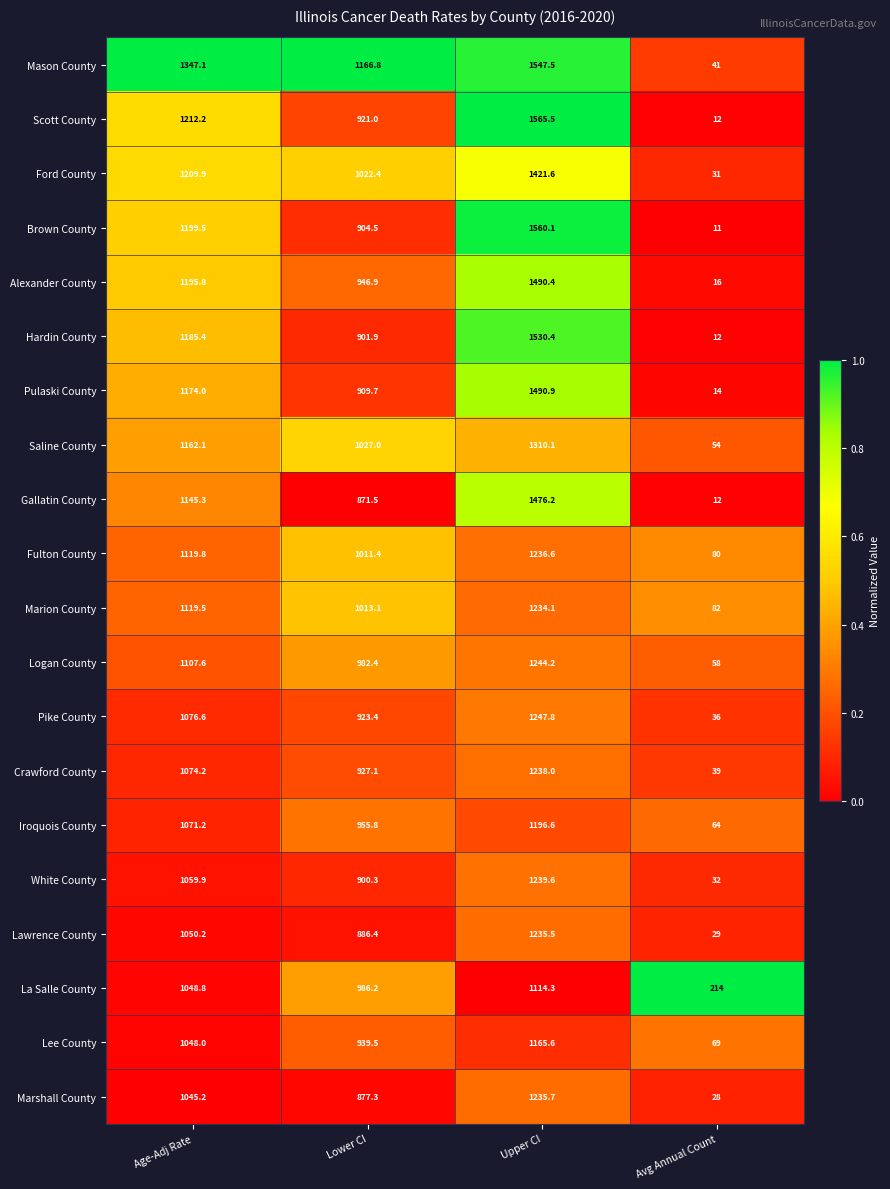

Where is Alexander County nearest to the value 753?

Lower CI